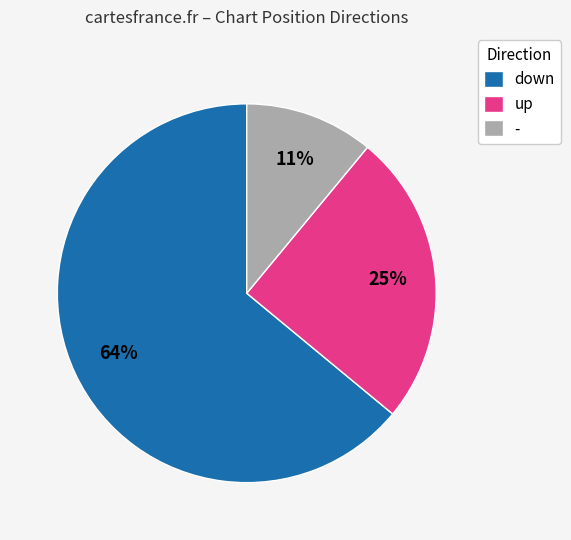

Between - and down, which is larger?

down